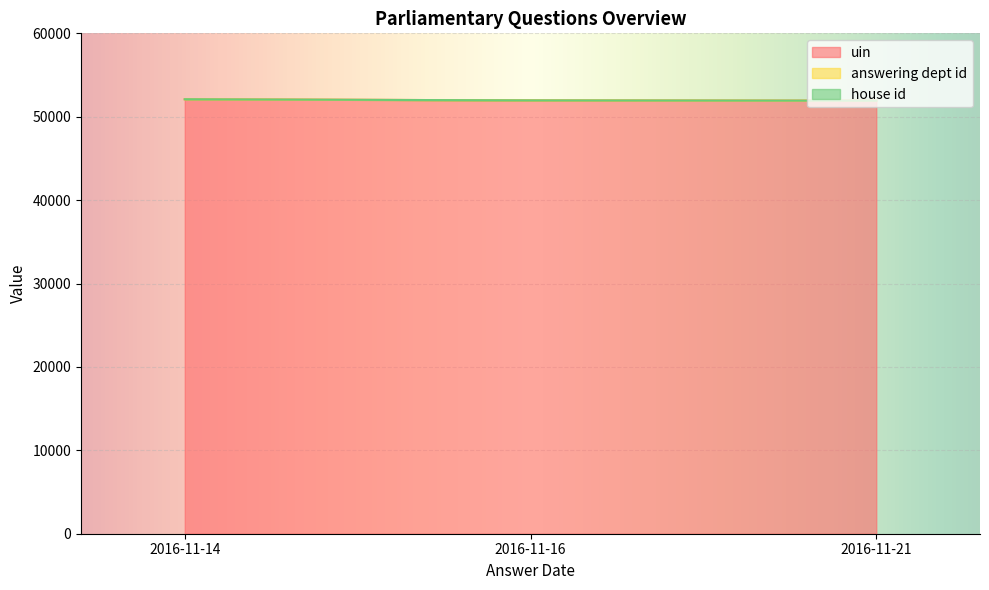

How many data points in uin are above 51957?

1